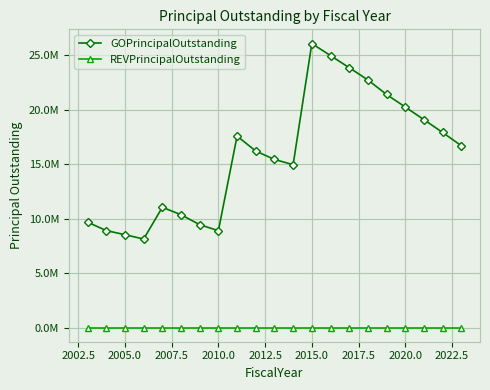

True or false: REVPrincipalOutstanding and GOPrincipalOutstanding cross at least once.

False